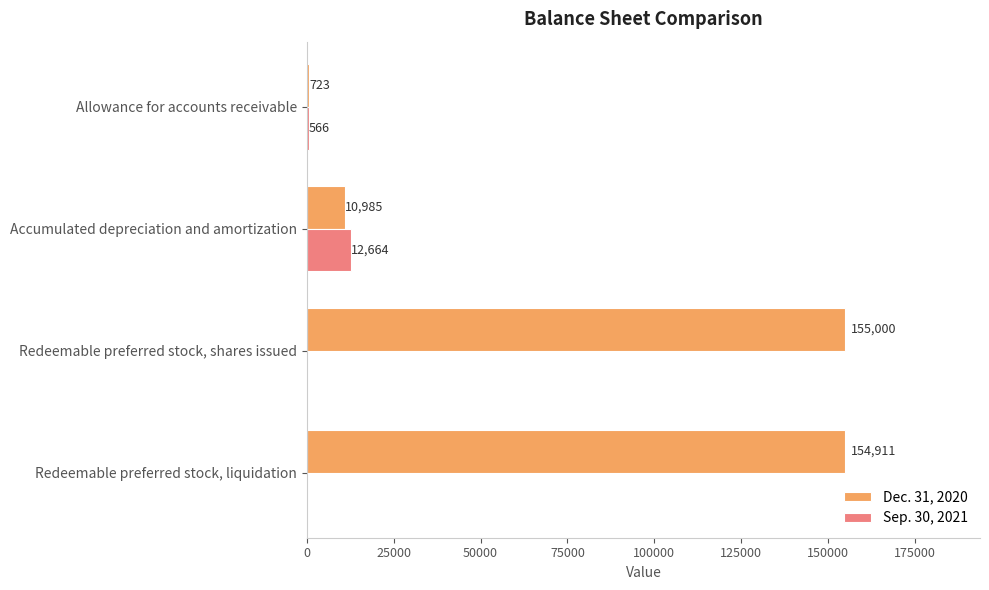

What value does the Dec. 31, 2020 series have at Allowance for accounts receivable?

723